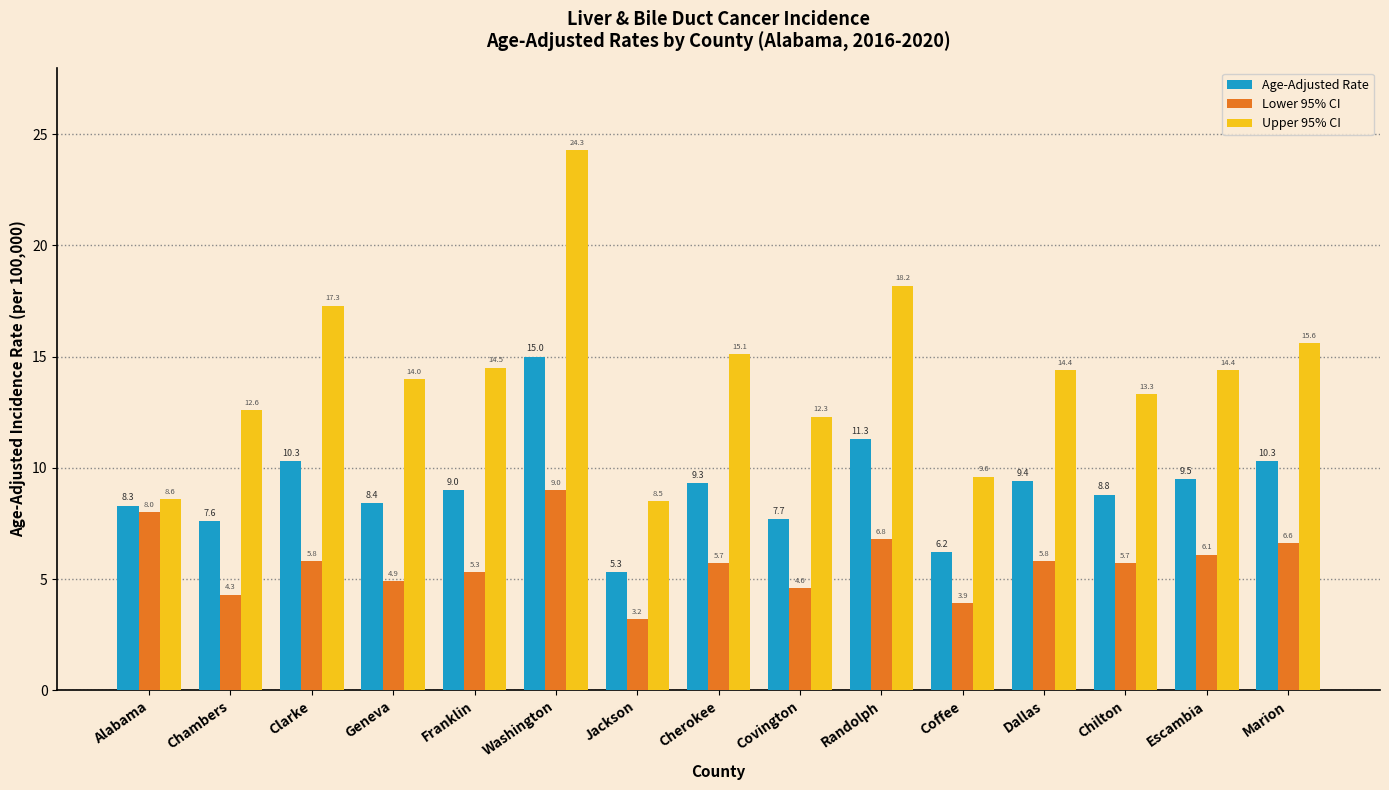

What is the difference between the highest and lowest values at Geneva?

9.1